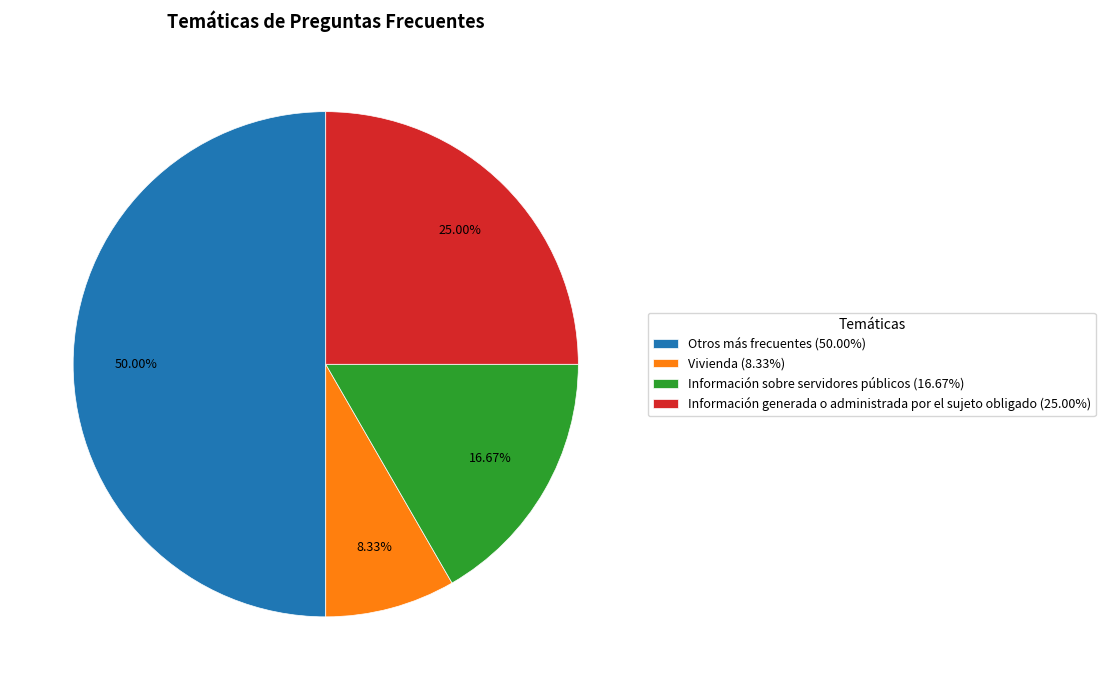

What is the ratio of the value at Información generada o administrada por el sujeto obligado to the value at Información sobre servidores públicos?

1.5